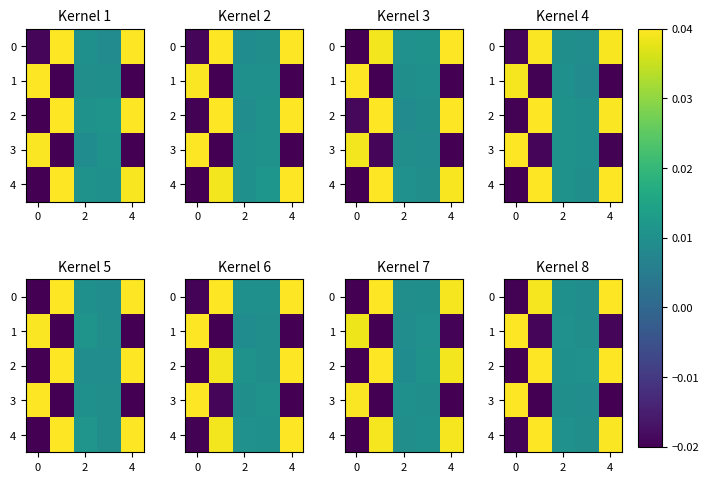

Rank the series at 4 from lowest to highest value.

row_3, row_0, row_4, row_1, row_2